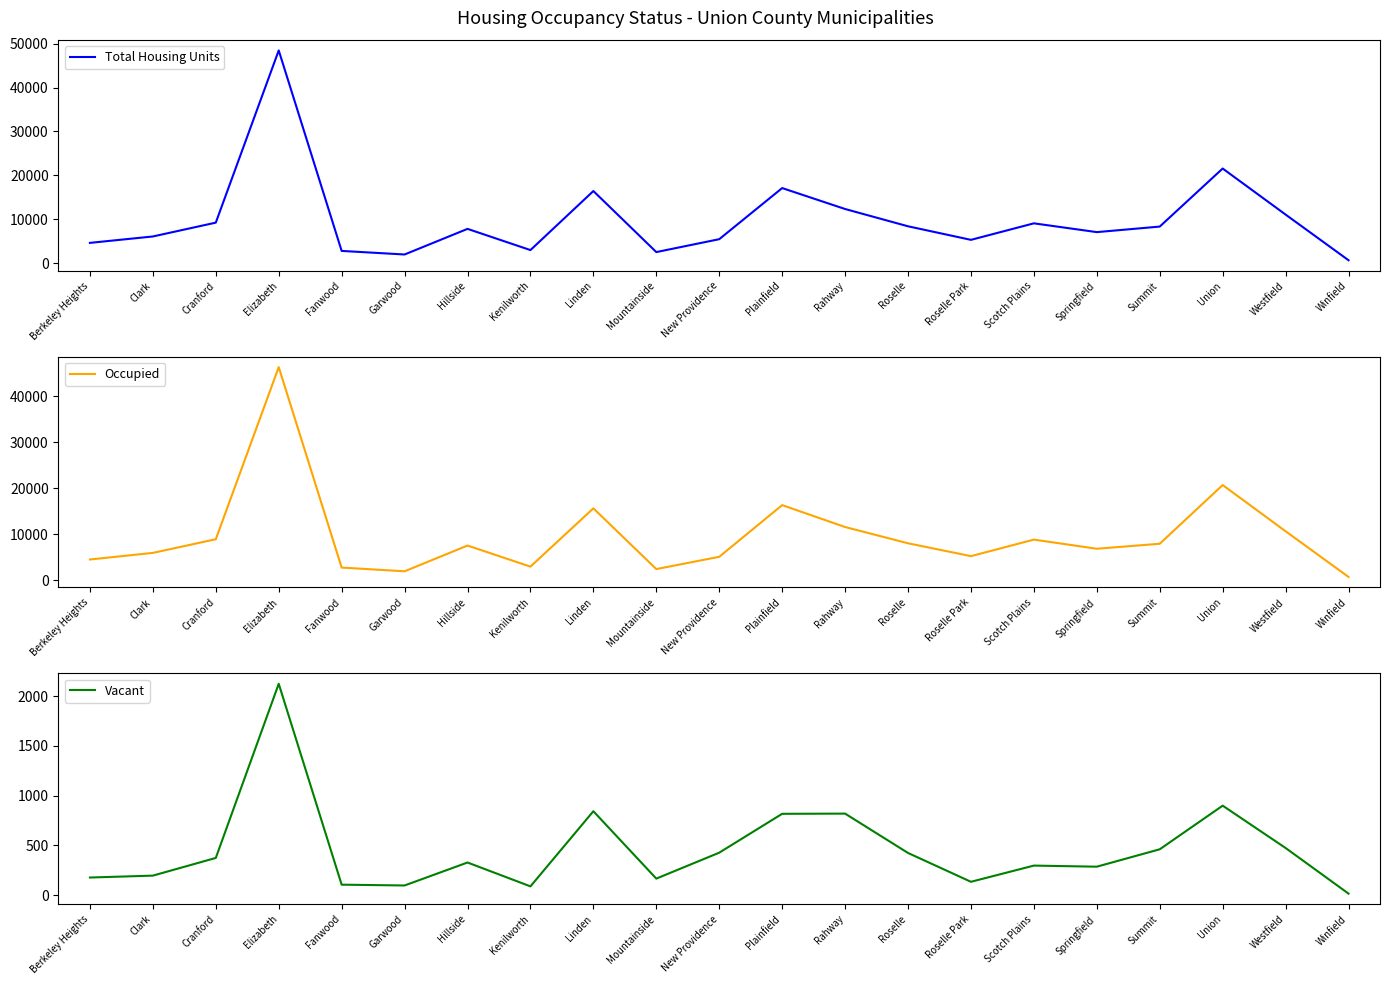

What is the value of the Occupied point at the 4th from the left?

46314